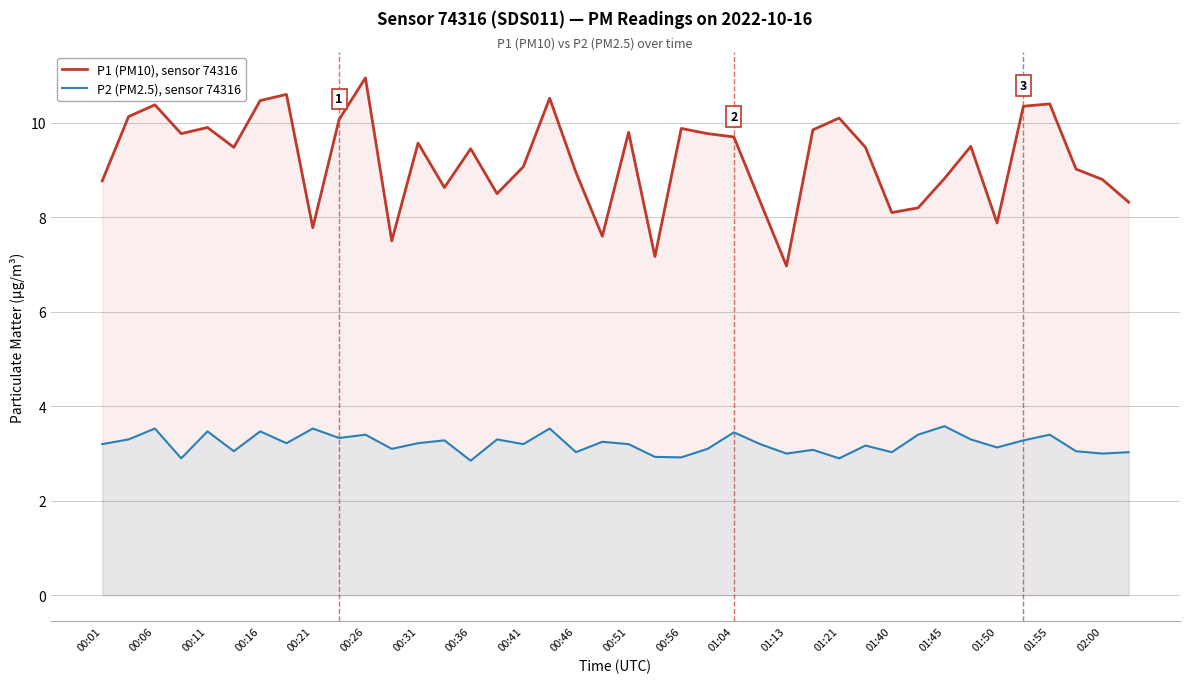

True or false: P1 (PM10), sensor 74316 and P2 (PM2.5), sensor 74316 cross at least once.

False